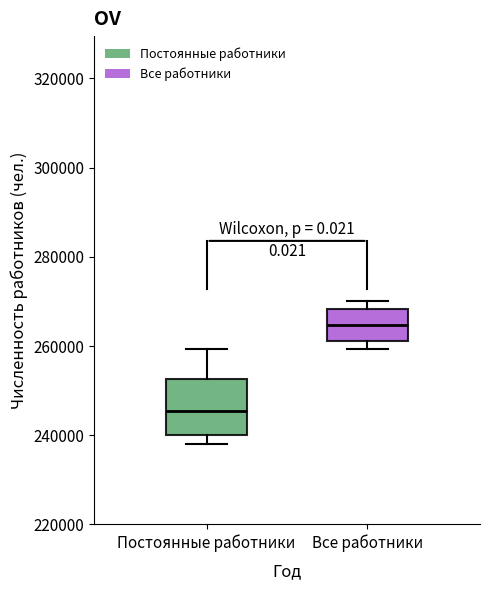

Where is the lower edge of the box for Все работники on the y-axis? The values are not printed on the chart, so give them approximately, as read against the axis.

262000